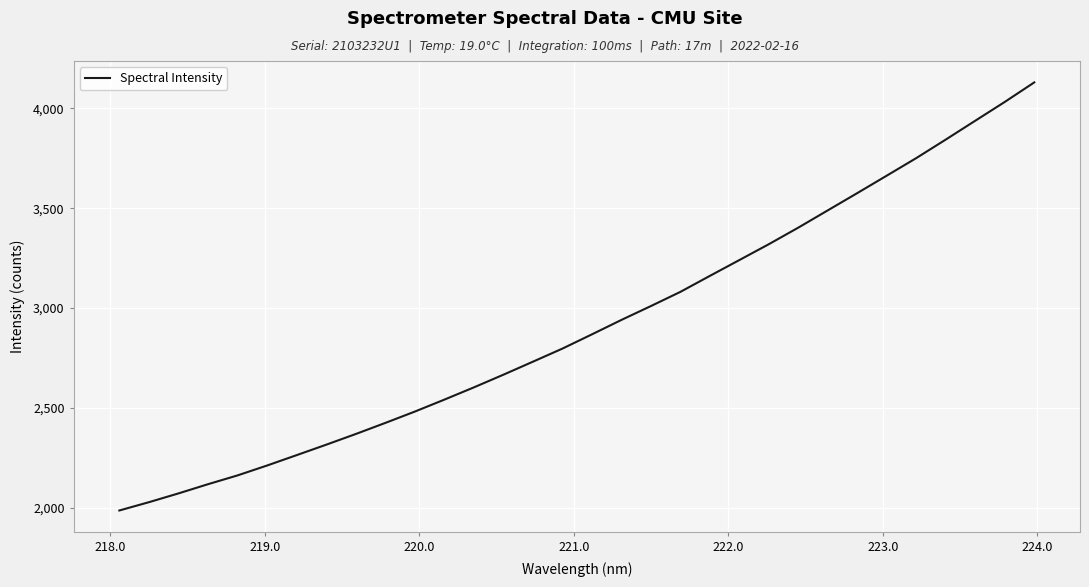

Is this an area chart (filled region under the line)?

No